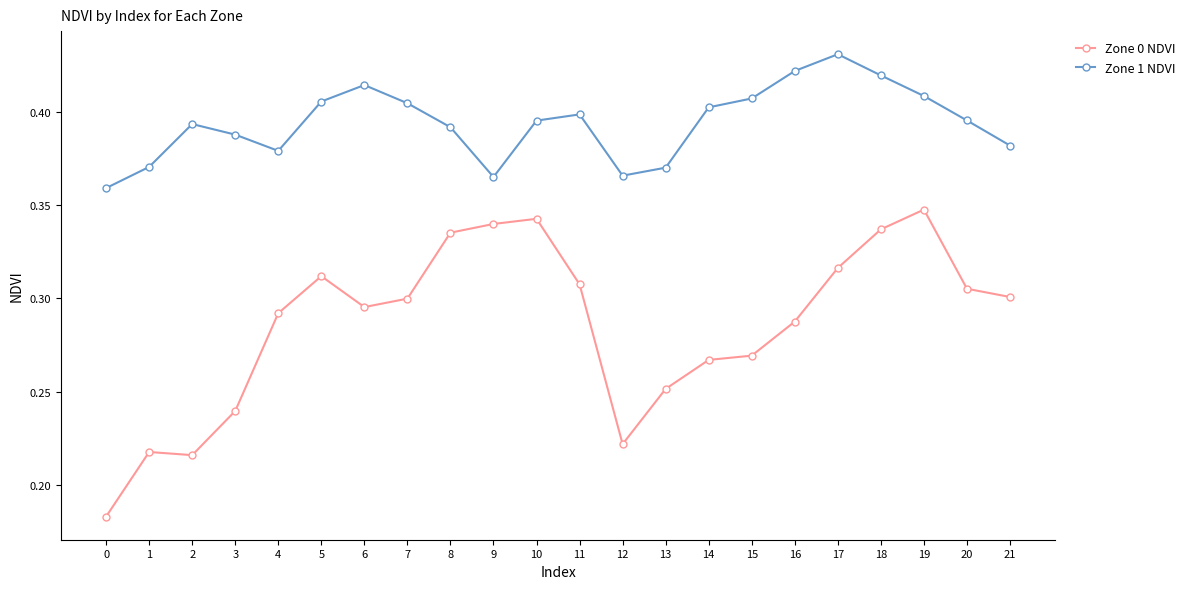

At 8, list the series in order from largest to smallest.

Zone 1 NDVI, Zone 0 NDVI